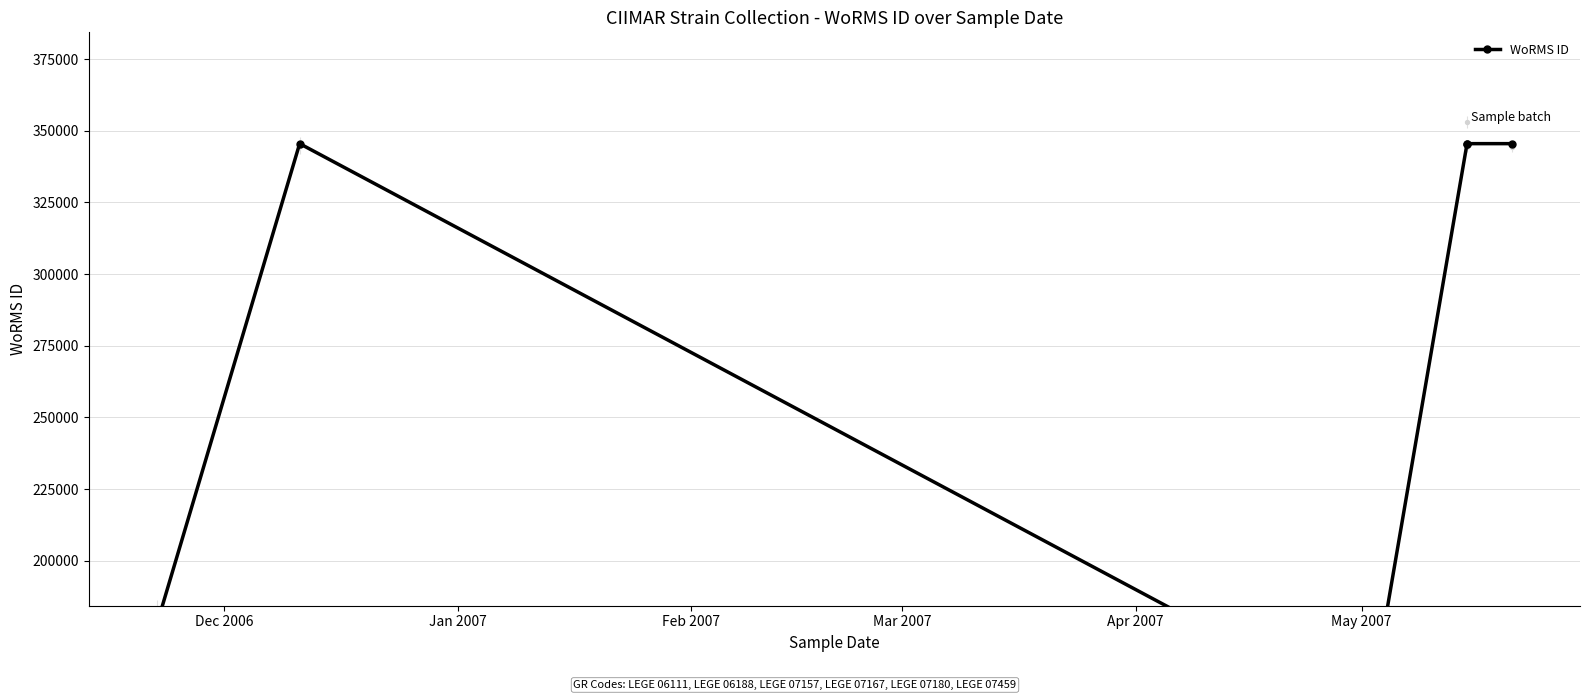

Approximately how many times larger is the value at Jan 2007 compared to Feb 2007?

2.4